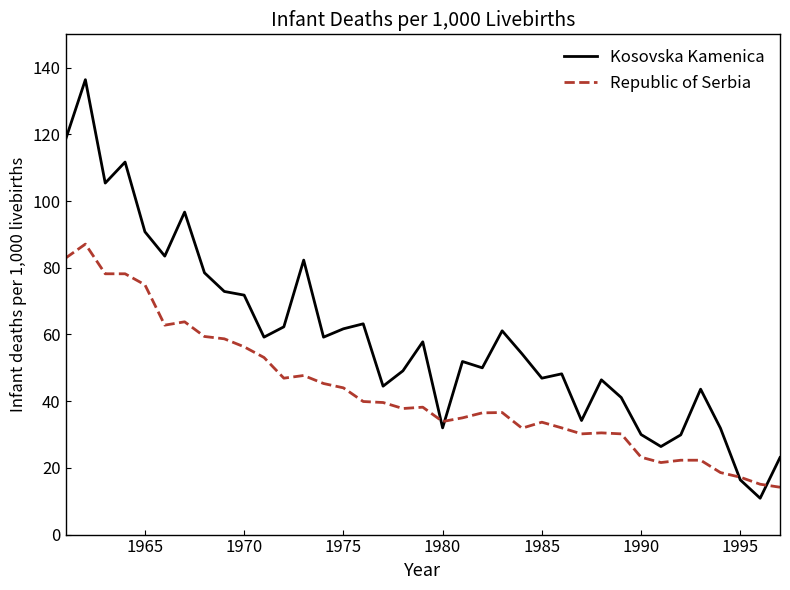

Which series has the largest total across all categories?

Kosovska Kamenica